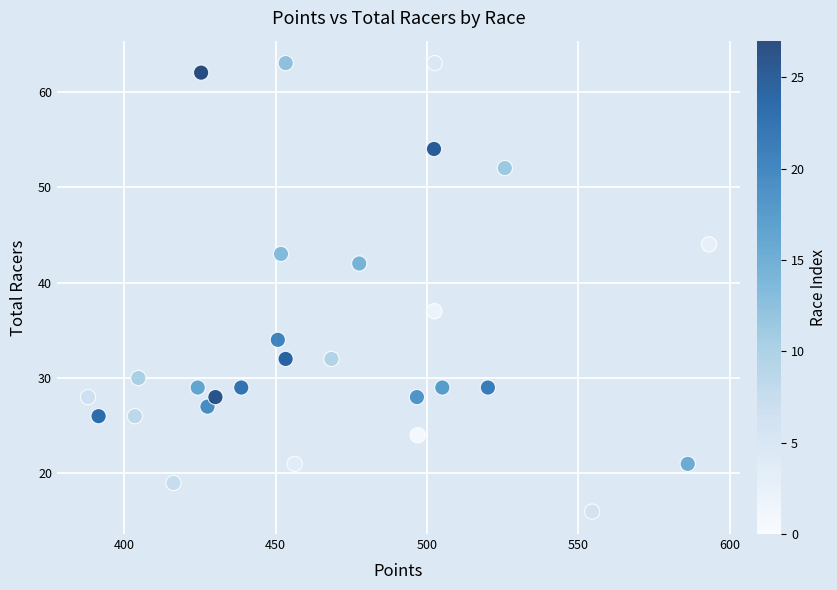

What Y value in the scatter plot is closest to 39?

37